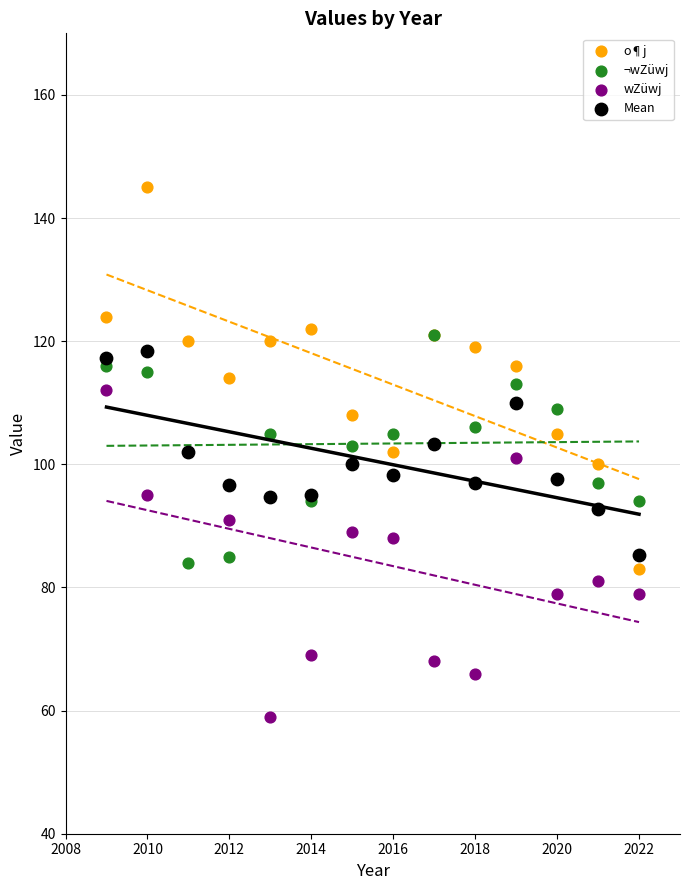

Which series reaches the maximum Y coordinate?

o¶j